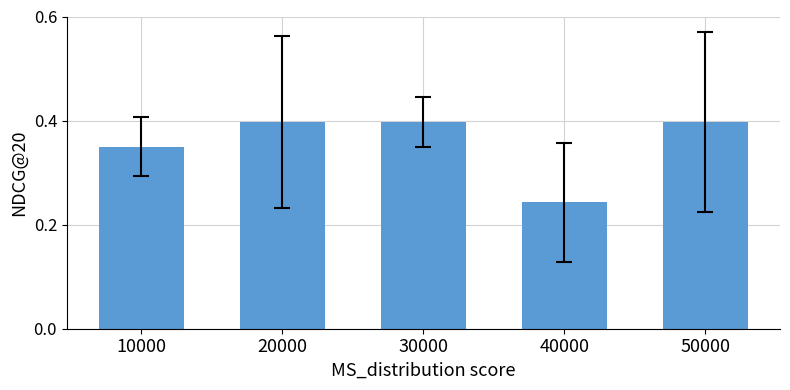

What is the sum of the values at 30000 and 50000?

0.8